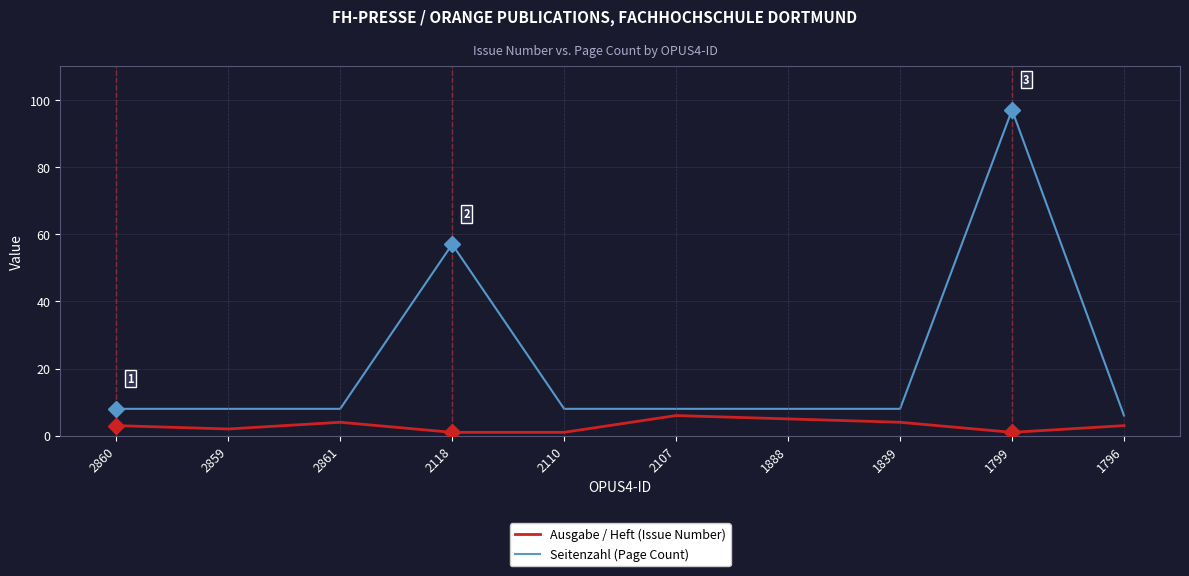

What is the maximum value for Seitenzahl (Page Count)?

97